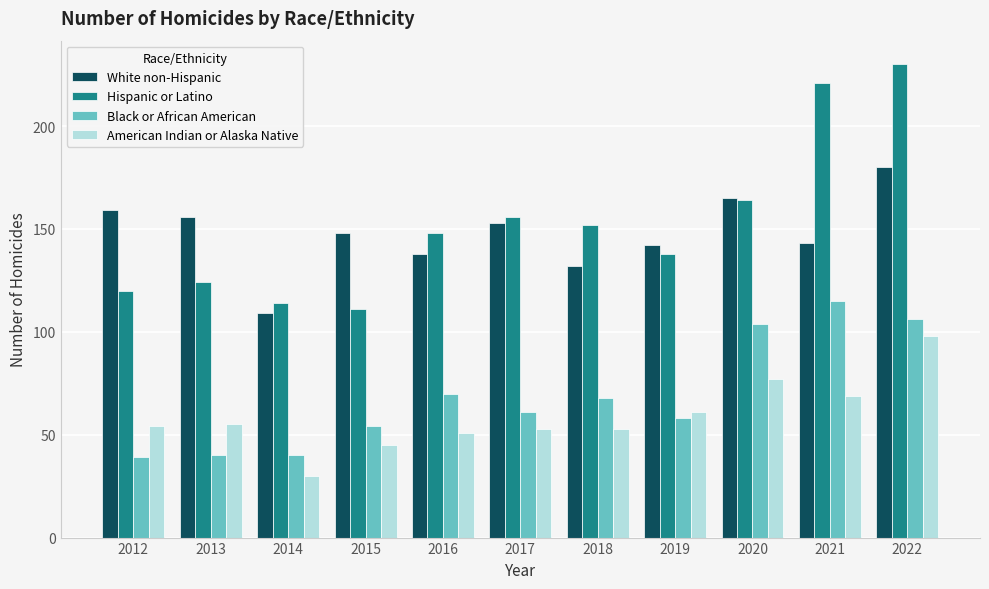

At 2019, list the series in order from smallest to largest.

Black or African American, American Indian or Alaska Native, Hispanic or Latino, White non-Hispanic